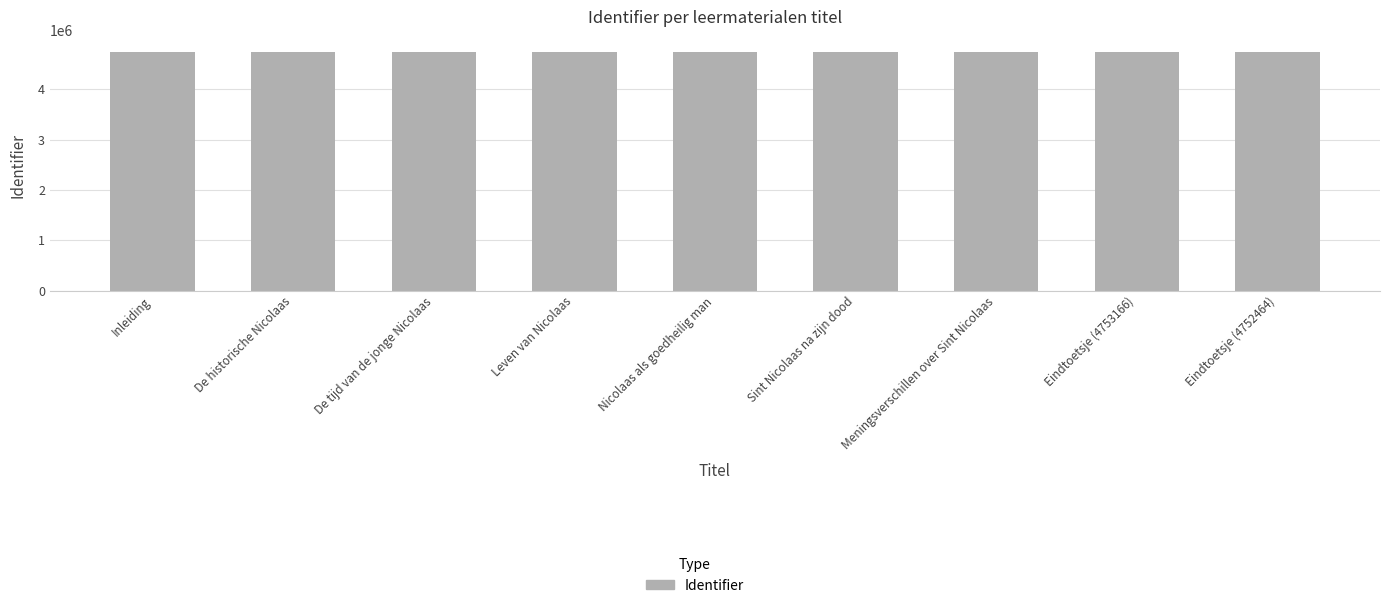

What is the average value?

4751199